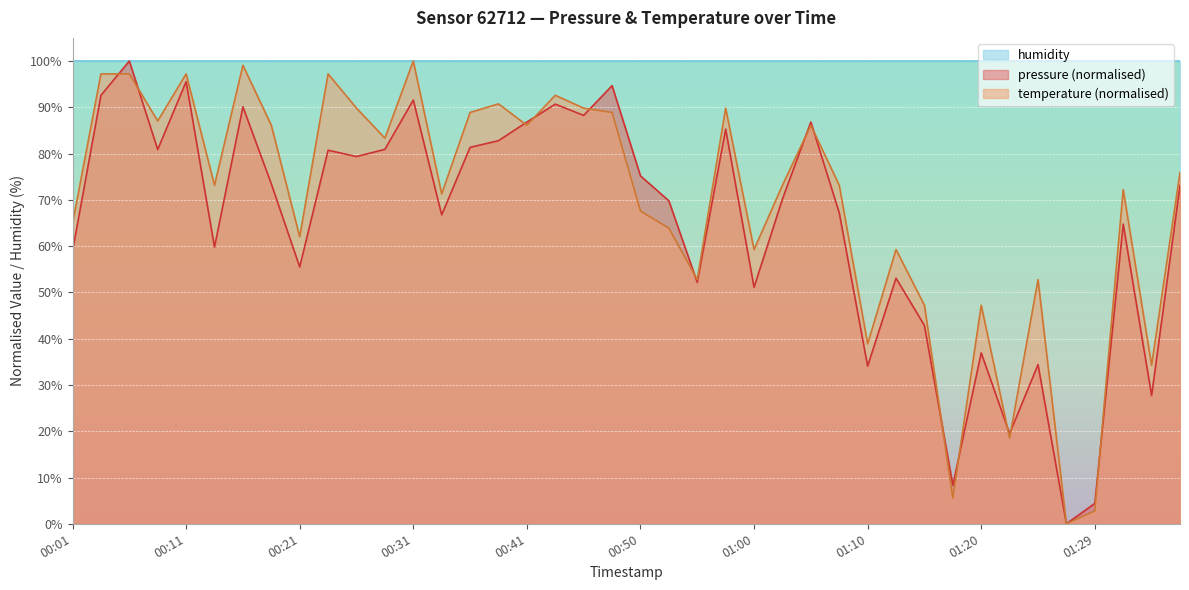

Rank the series at 01:10 from highest to lowest value.

humidity, temperature (normalised), pressure (normalised)